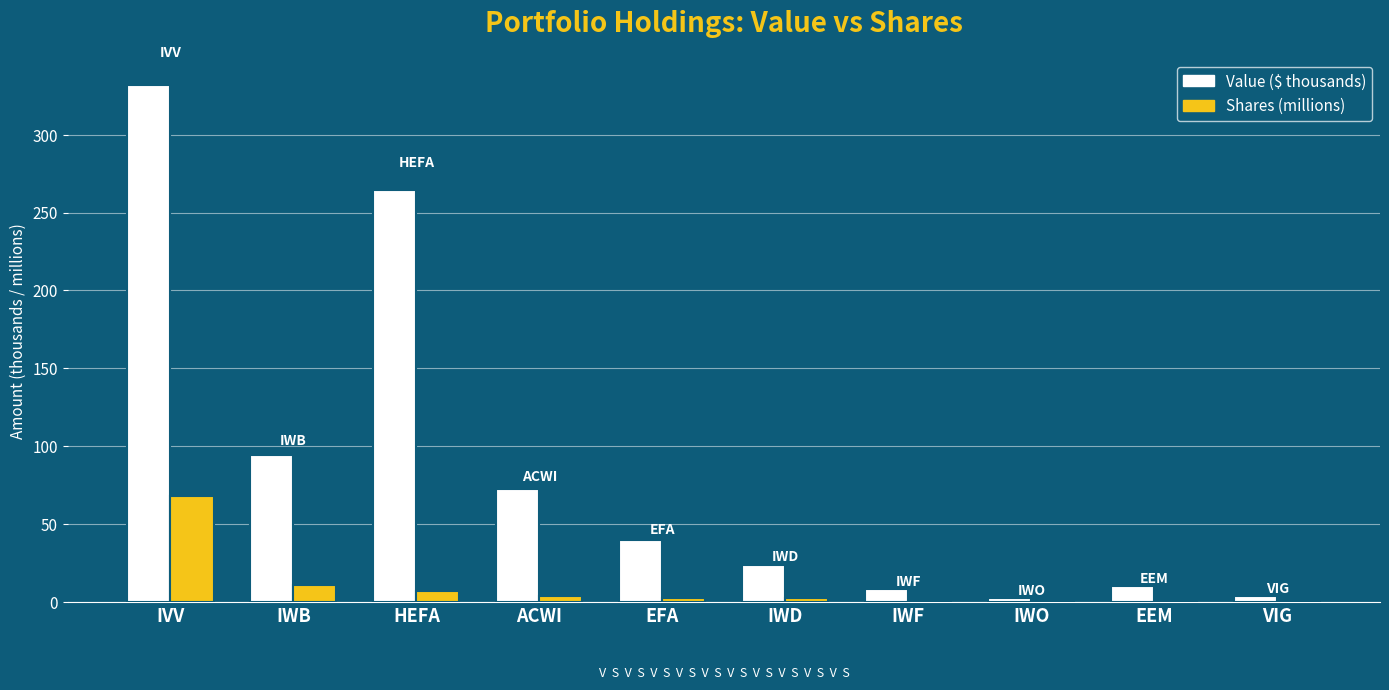

At which label is Value ($ thousands) closest to 167?

IWB